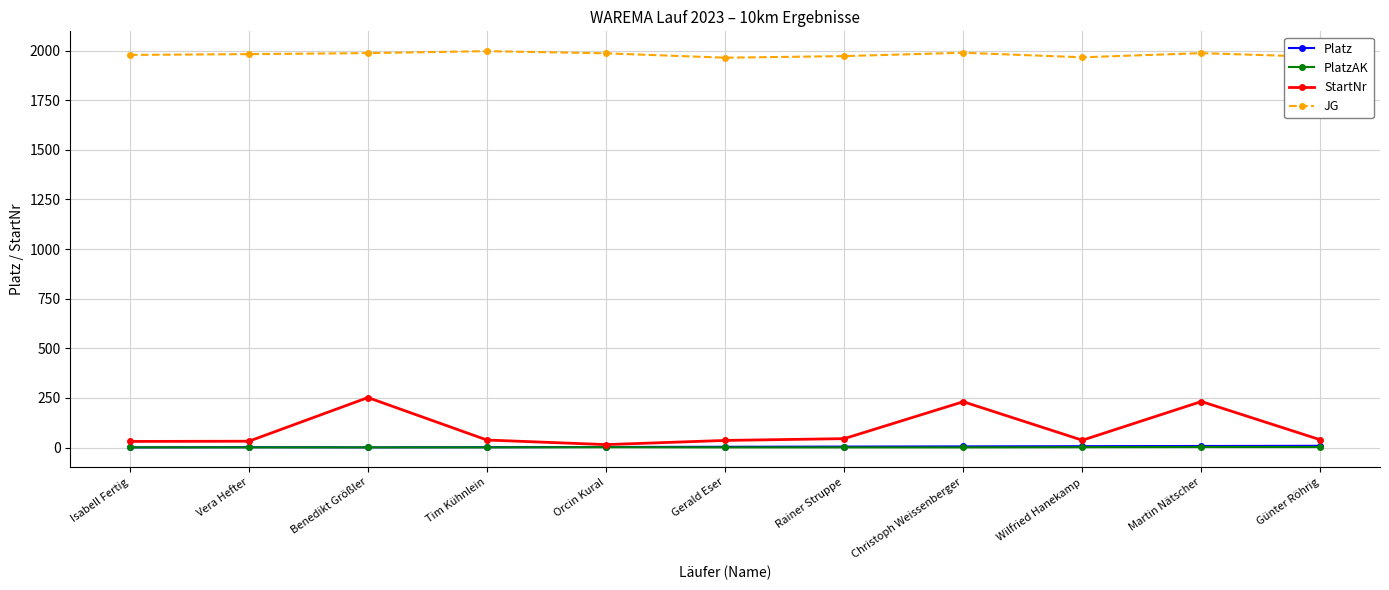

What is the average value of the JG series?

1980